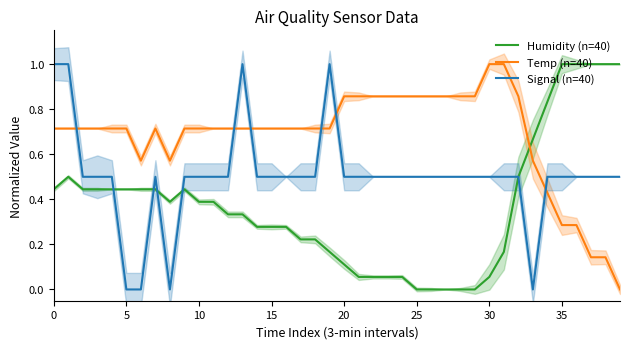

At which label does Temp (n=40) reach its minimum?

39